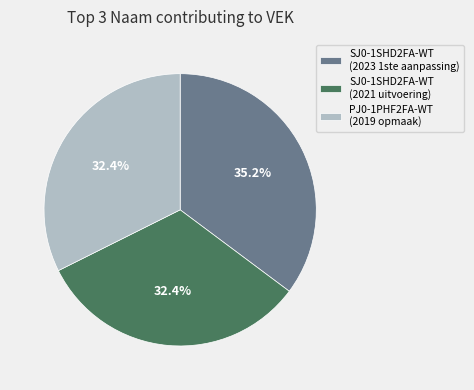

Does PJ0-1PHF2FA-WT (2019 opmaak) represent more than half of the total?

No